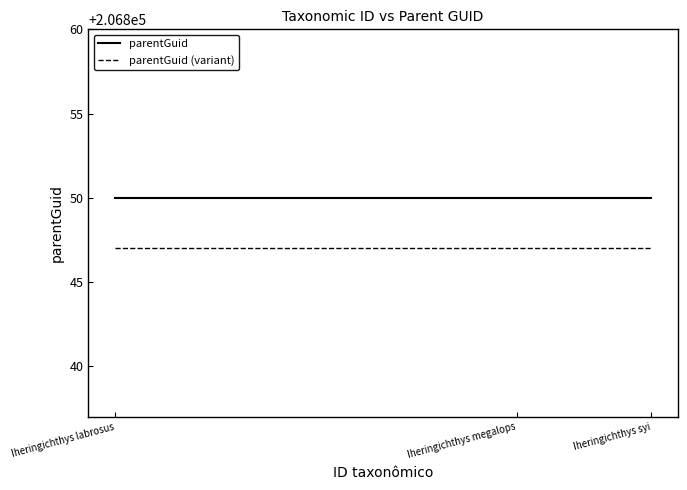

What is the minimum value shown in the chart?

206847